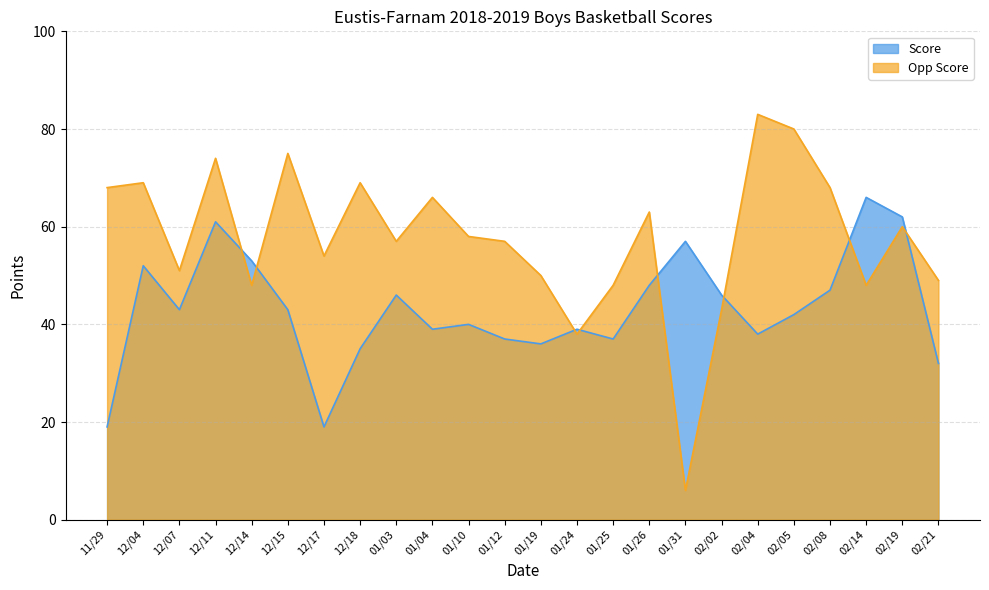

Rank the series at 02/19 from lowest to highest value.

Opp Score, Score